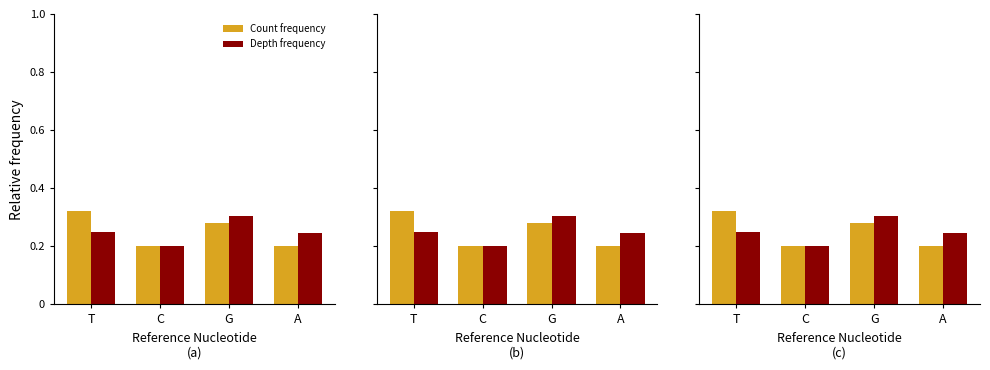

Which series has the largest total across all categories?

Count frequency